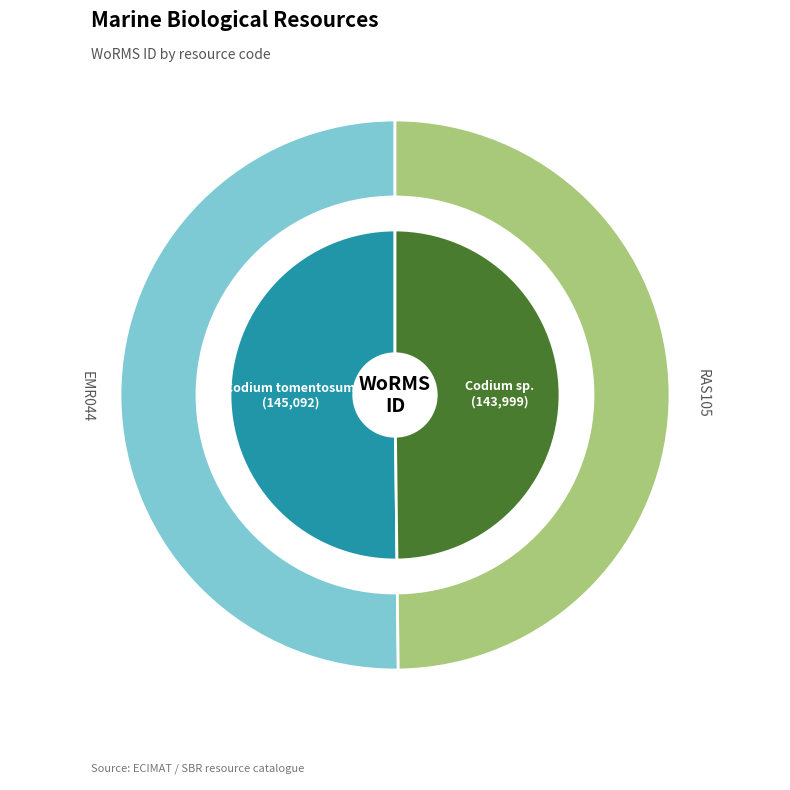

Is it true that RAS105 is 50% of the pie?

True